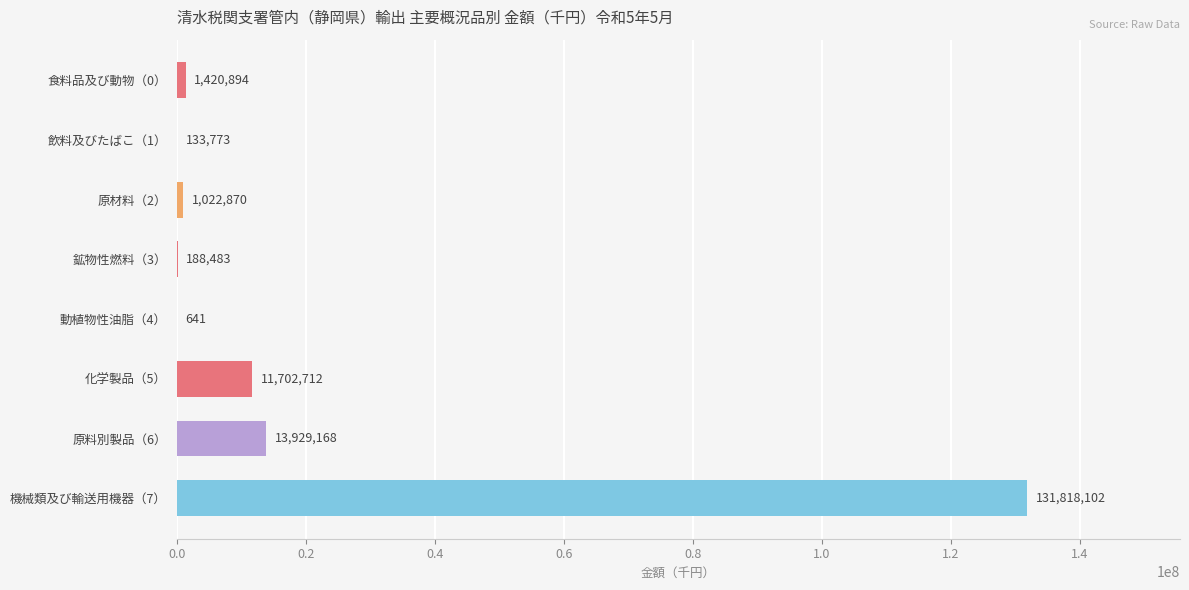

Reading top to bottom, list all the values displayed in this chart.

食料品及び動物（0）=1420894	飲料及びたばこ（1）=133773	原材料（2）=1022870	鉱物性燃料（3）=188483	動植物性油脂（4）=641	化学製品（5）=11702712	原料別製品（6）=13929168	機械類及び輸送用機器（7）=131818102